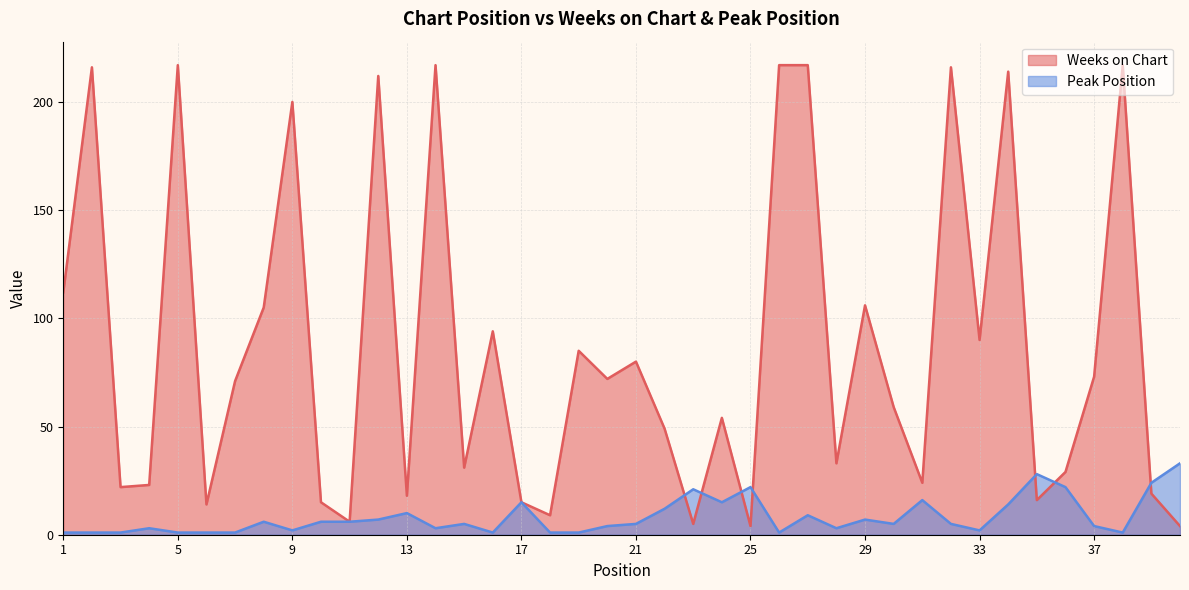

List the labels in order of Weeks on Chart value, smallest first.

25, 40, 23, 11, 18, 6, 10, 17, 35, 13, 39, 3, 4, 31, 36, 15, 28, 22, 24, 30, 7, 20, 37, 21, 19, 33, 16, 8, 29, 1, 9, 12, 34, 2, 32, 5, 14, 26, 27, 38